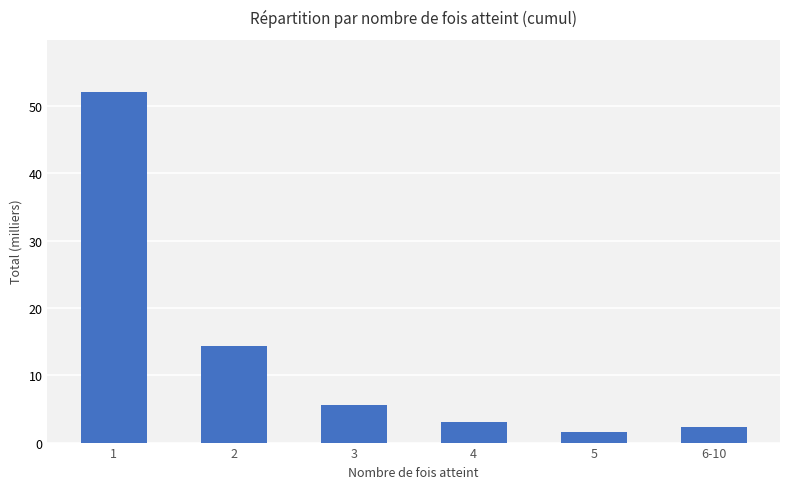

What is the difference between the maximum and second lowest values?

49.7